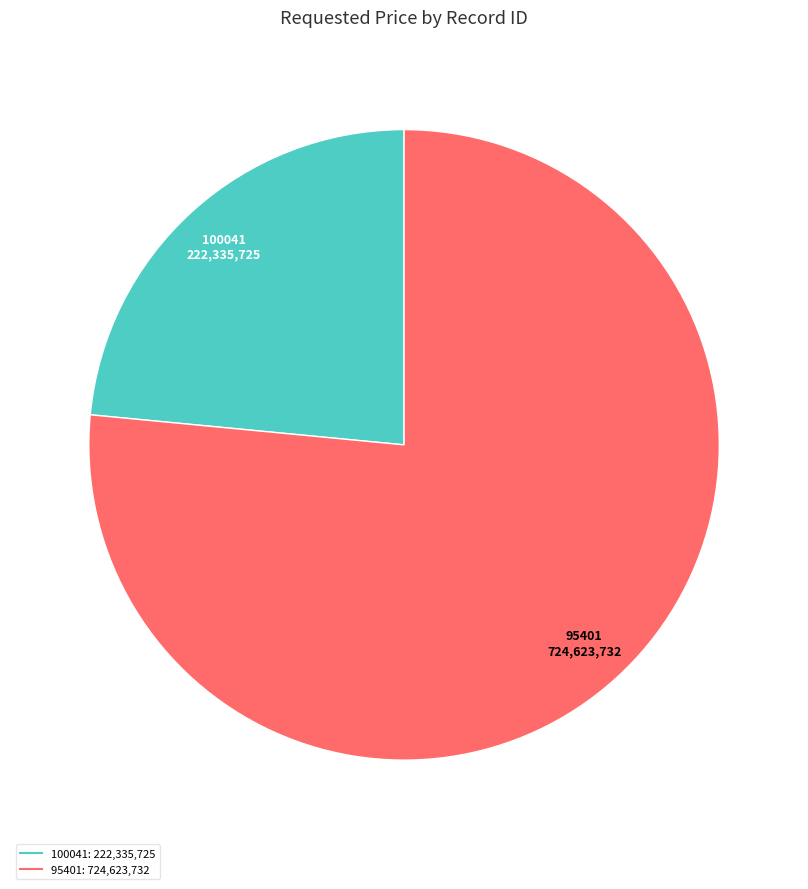

Is there any slice that represents more than half of the pie?

Yes